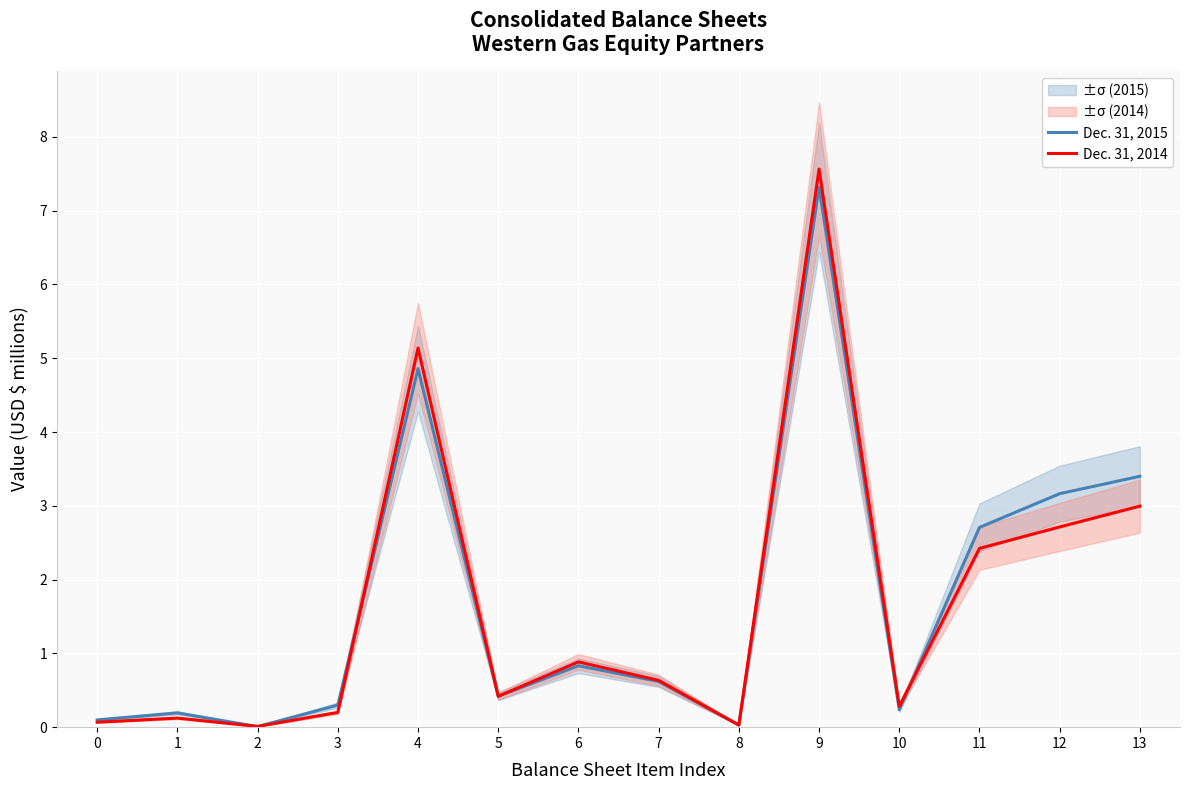

What are all the series names shown in the legend?

Dec. 31, 2015, Dec. 31, 2014